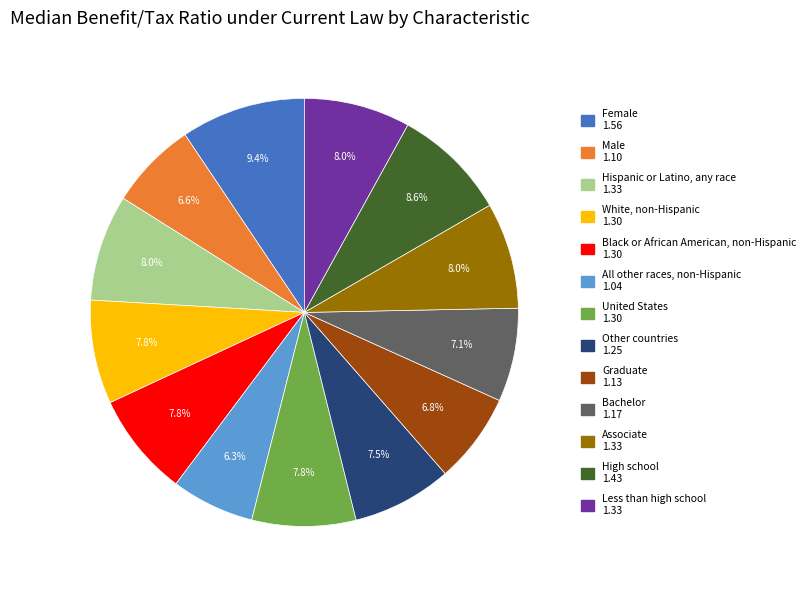

Which slice is the largest?

Female